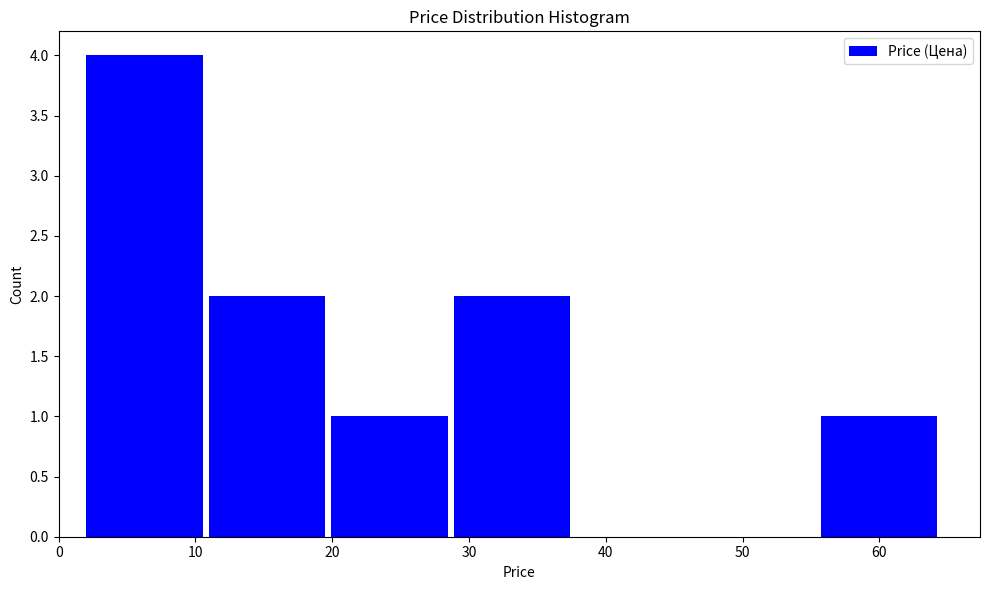

Reading left to right, transcribe this chart: for each bar, give the range it covers on the x-axis and its height. Neither the bar edges nor the heights are printed on the chart, so give them approximately, as read against the axes.

2 to 11: 4
11 to 20: 2
20 to 29: 1
29 to 38: 2
38 to 47: 0
47 to 56: 0
56 to 64: 1